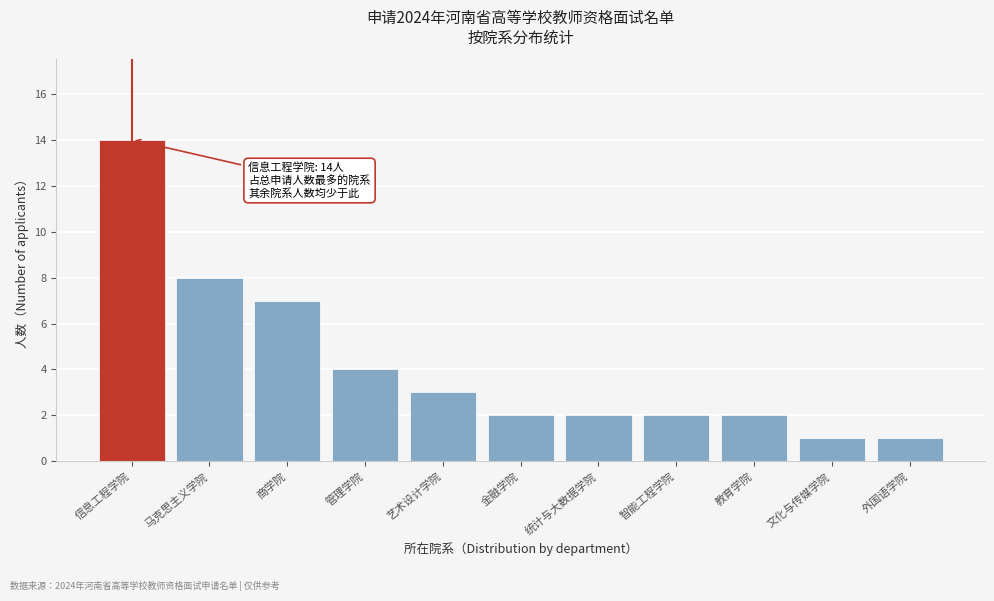

Reading left to right, extract all data points from this chart.

信息工程学院=14	马克思主义学院=8	商学院=7	管理学院=4	艺术设计学院=3	金融学院=2	统计与大数据学院=2	智能工程学院=2	教育学院=2	文化与传媒学院=1	外国语学院=1